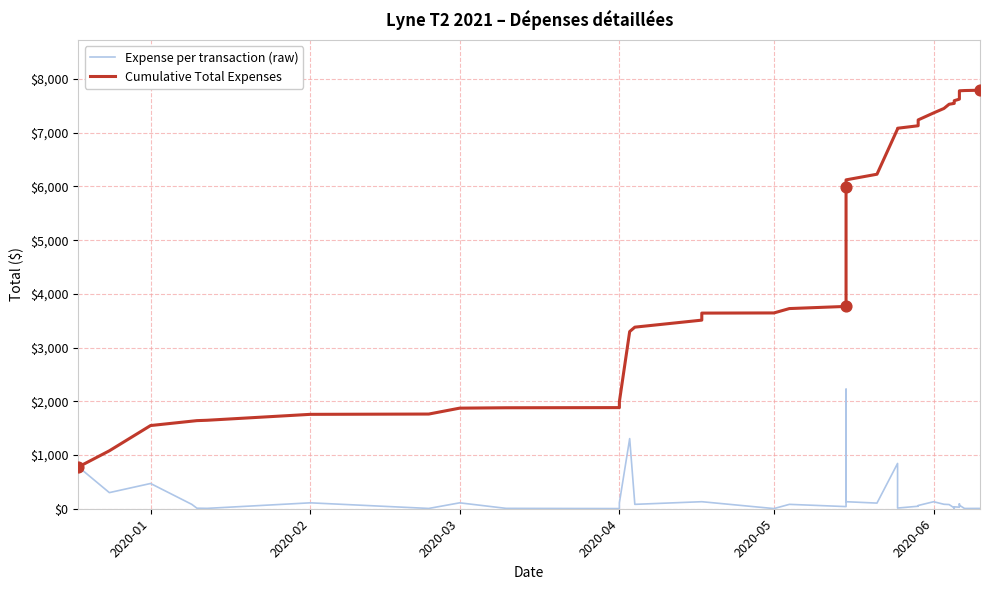

What are all the series names shown in the legend?

Expense per transaction (raw), Cumulative Total Expenses